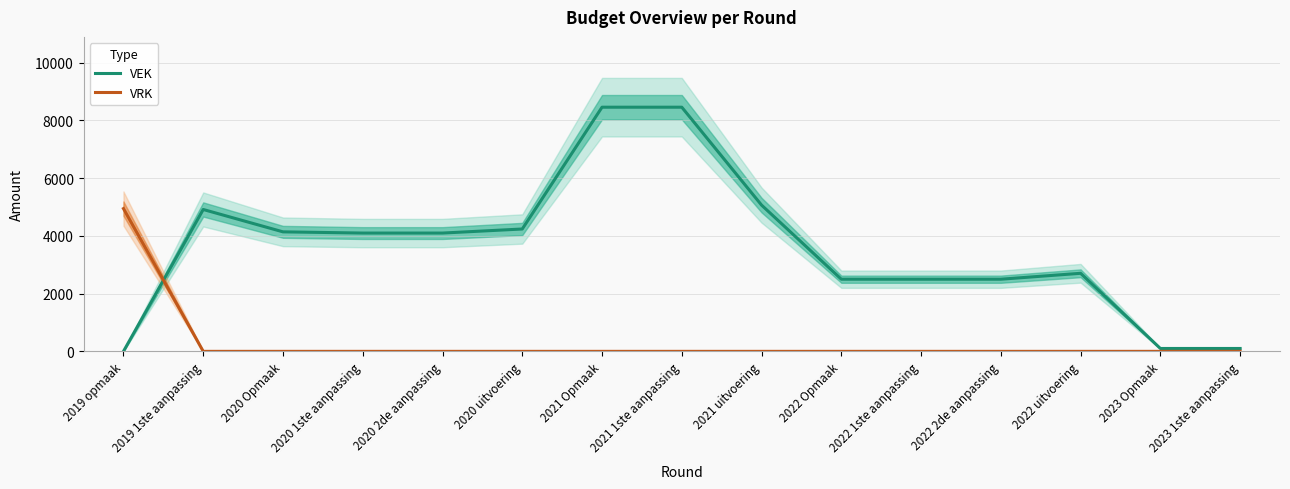

Between which two adjacent categories do VRK and VEK first intersect?

2019 opmaak and 2019 1ste aanpassing